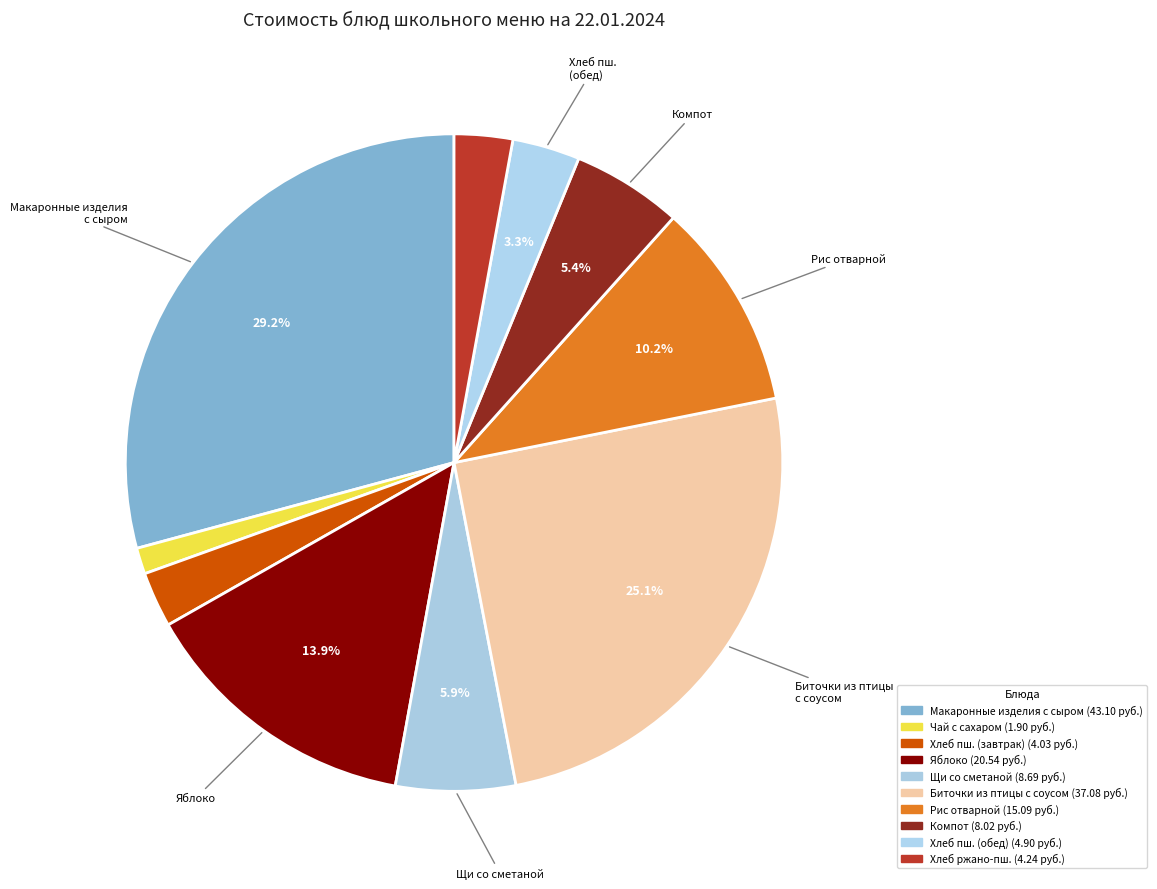

How many segments does this pie chart have?

10